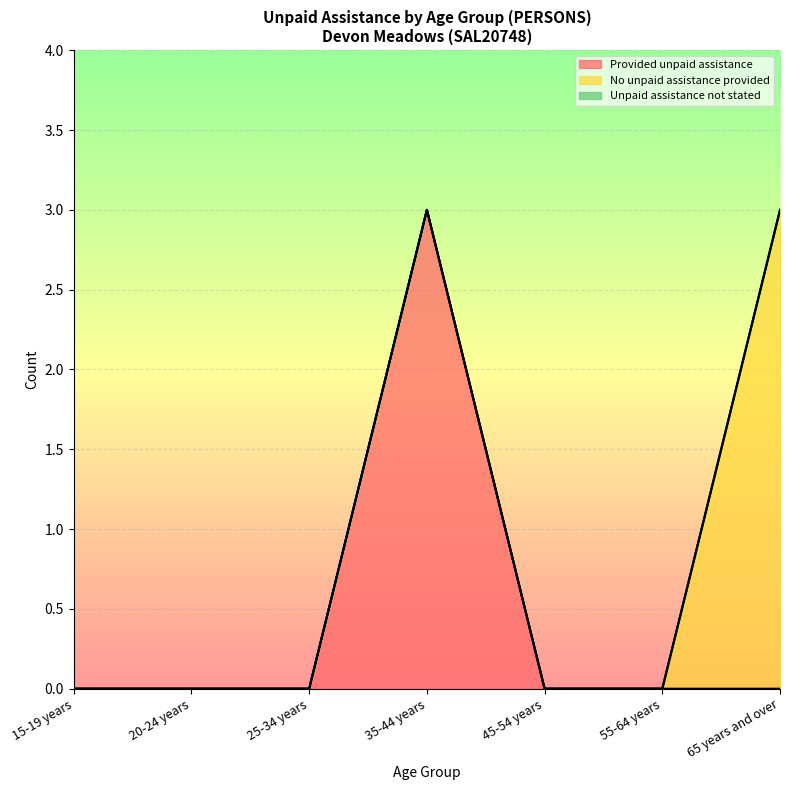

True or false: Unpaid assistance not stated and No unpaid assistance provided intersect in this chart.

False